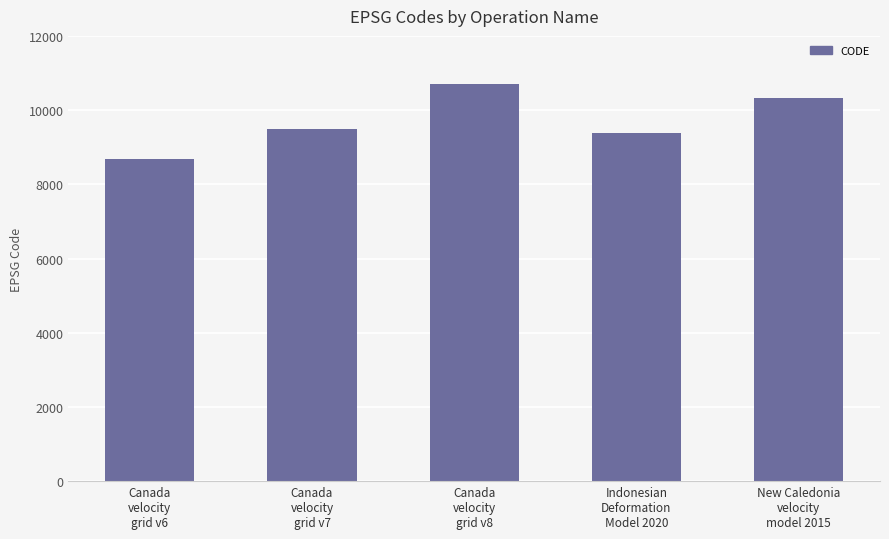

How many bars are there in total?

5